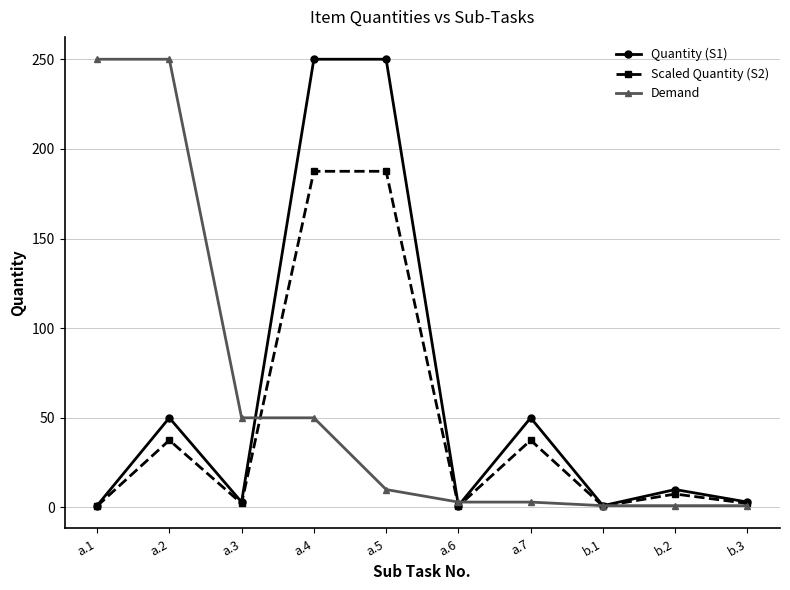

Where do Quantity (S1) and Demand first cross each other?

a.3 and a.4